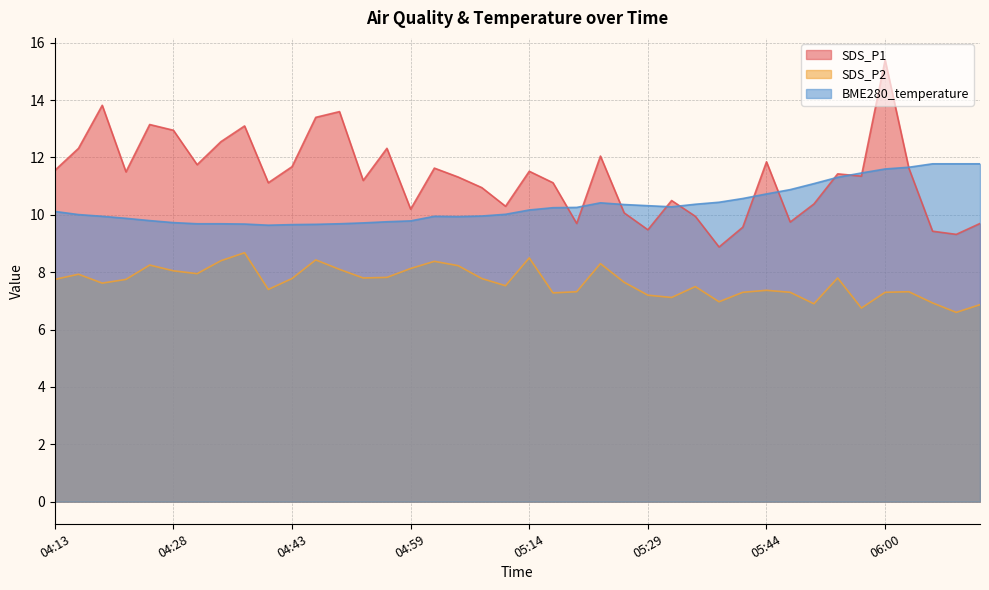

After their last crossing, which series has the higher values: SDS_P1 or BME280_temperature?

BME280_temperature